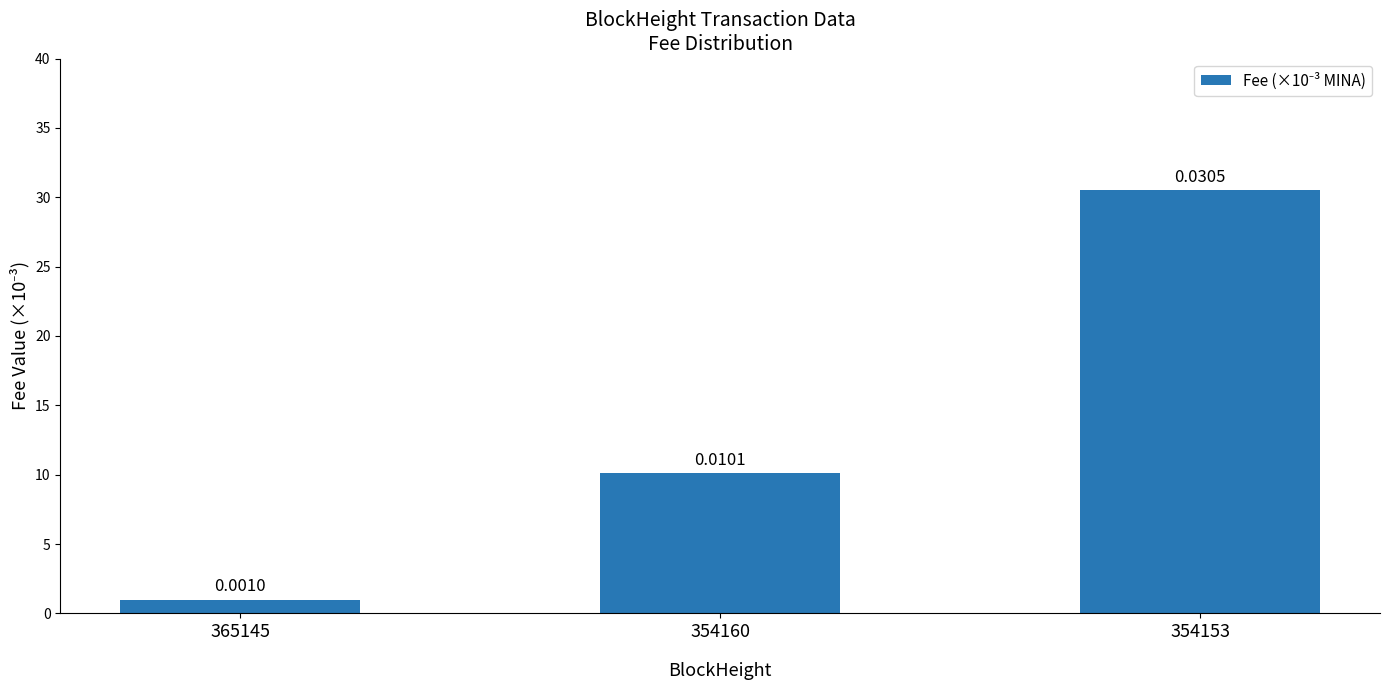

Reading right to left, what are all the values shown in this chart?

354153=30.5	354160=10.1	365145=1.0